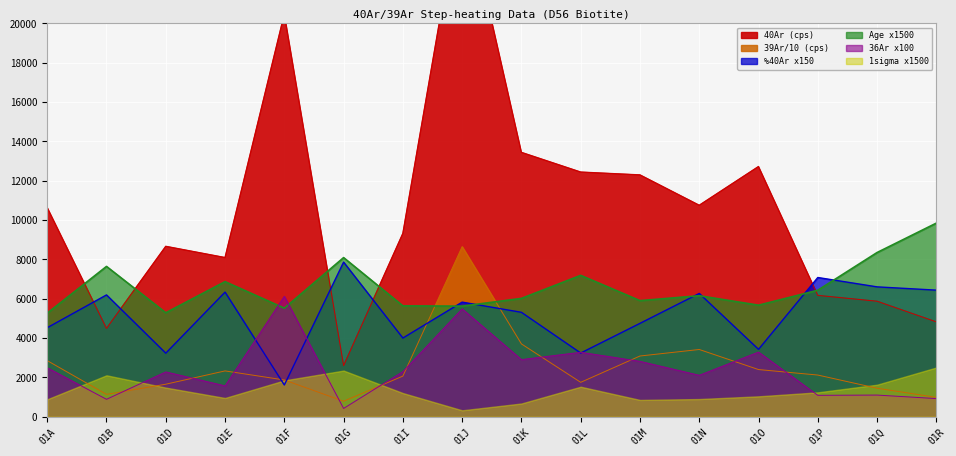

At 01L, list the series in order from largest to smallest.

40Ar_cps, Age (Ma), 36Ar_cps, pct40Ar, 39Ar_cps